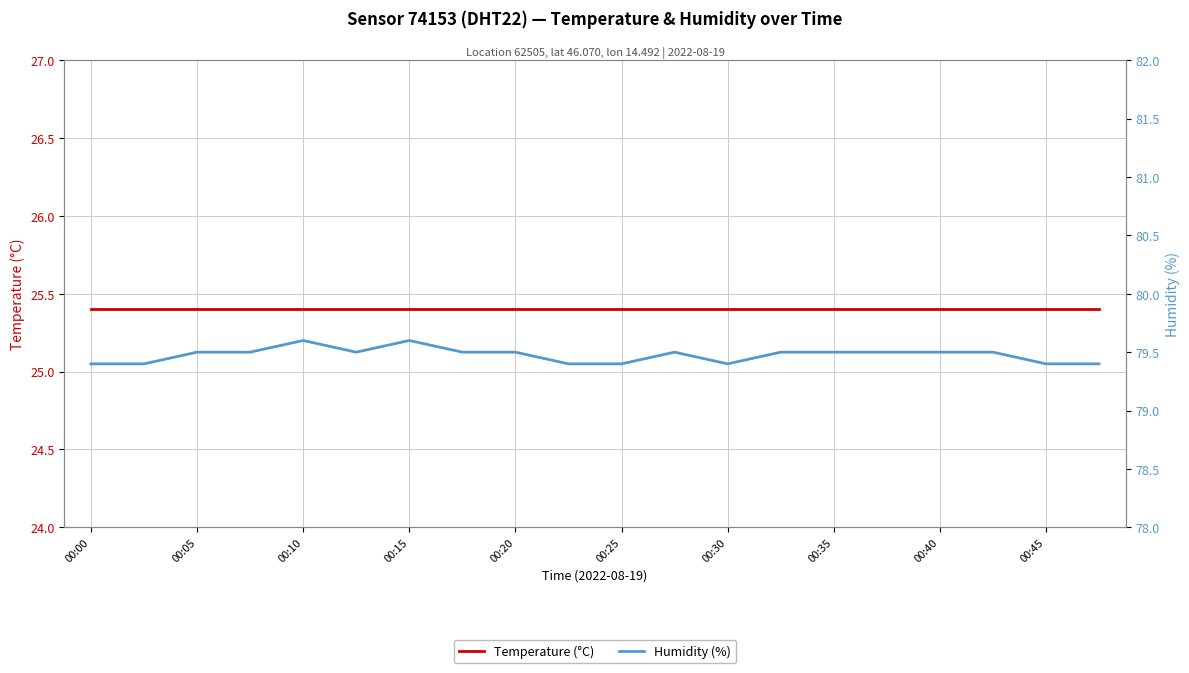

Where is the first local minimum for Humidity (%)?

00:25